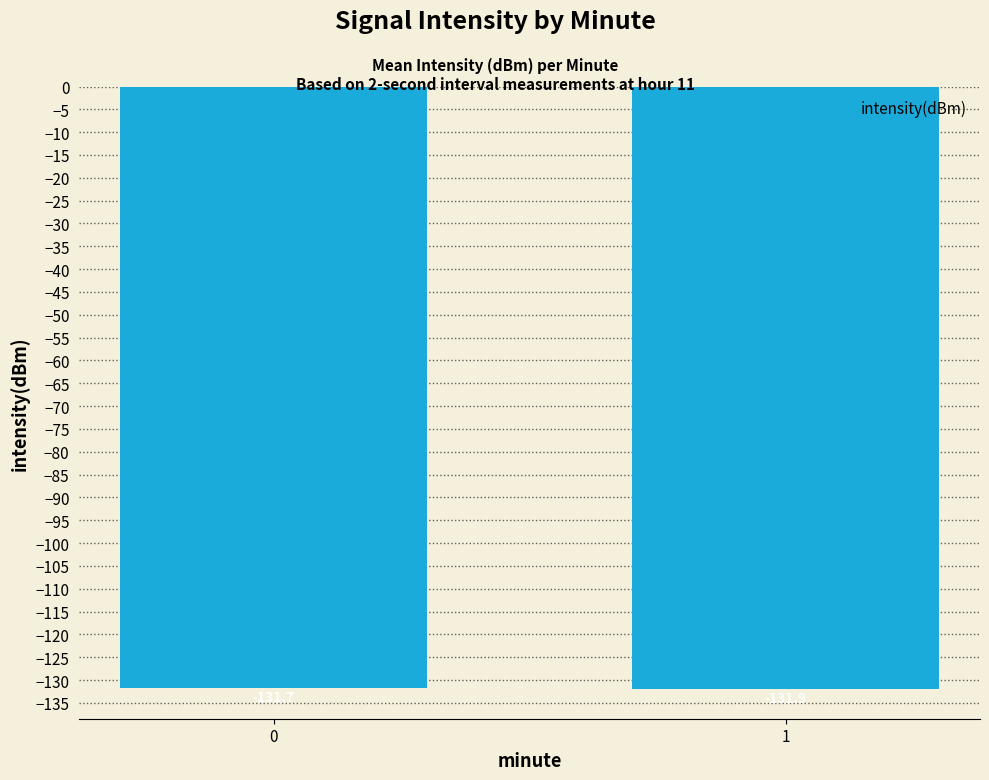

What is the difference between the maximum and minimum values?

0.2